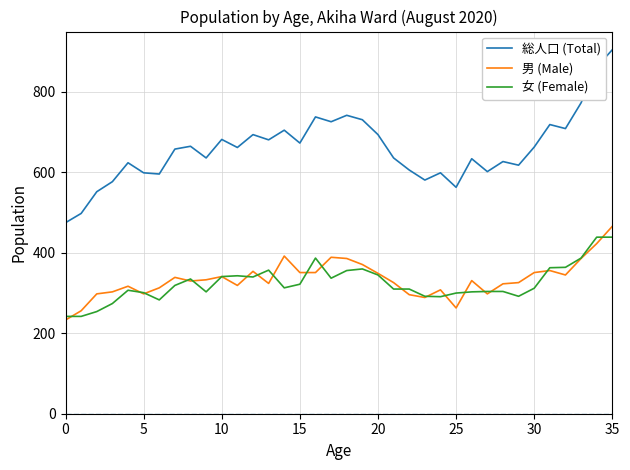

True or false: 男 (Male) and 総人口 (Total) intersect in this chart.

False